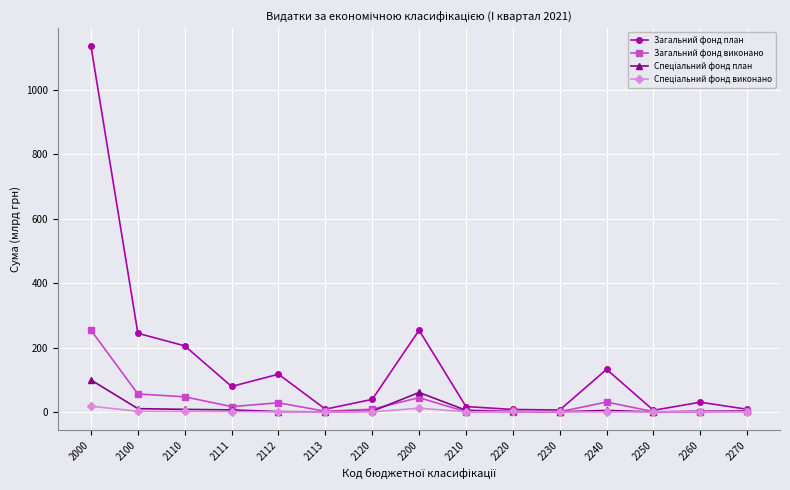

In Загальний фонд план, how many points are higher than both neighbors (excluding endpoints)?

4